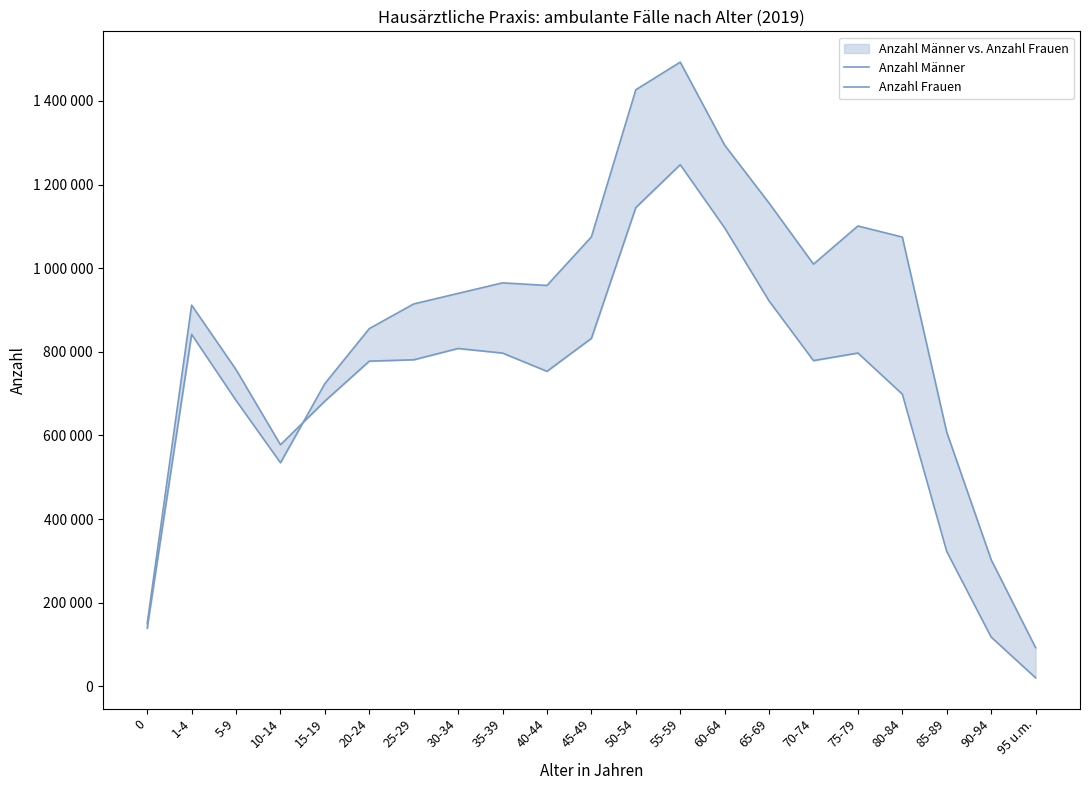

What is the sum of all Anzahl Frauen values?

18189928